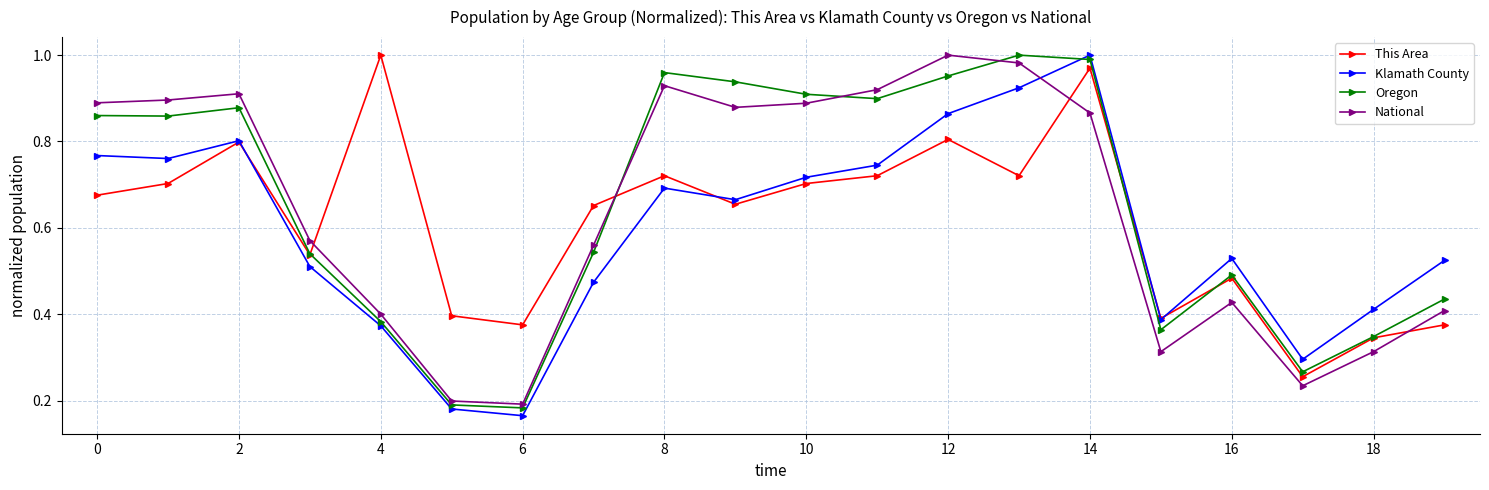

True or false: Klamath County has more than 0 points higher than both neighbors.

True